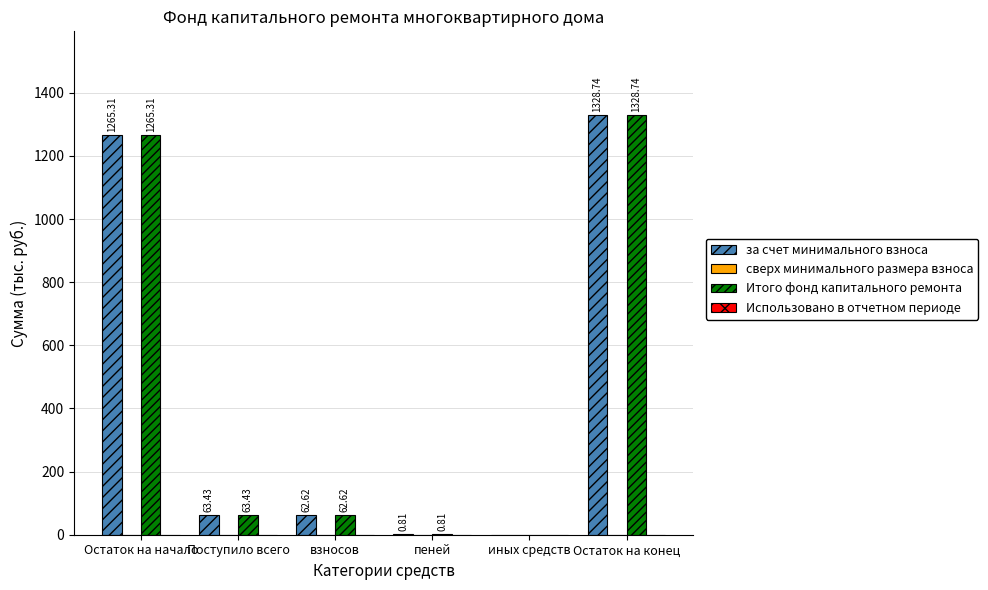

At which label does Итого фонд капитального ремонта reach its peak?

Остаток на конец